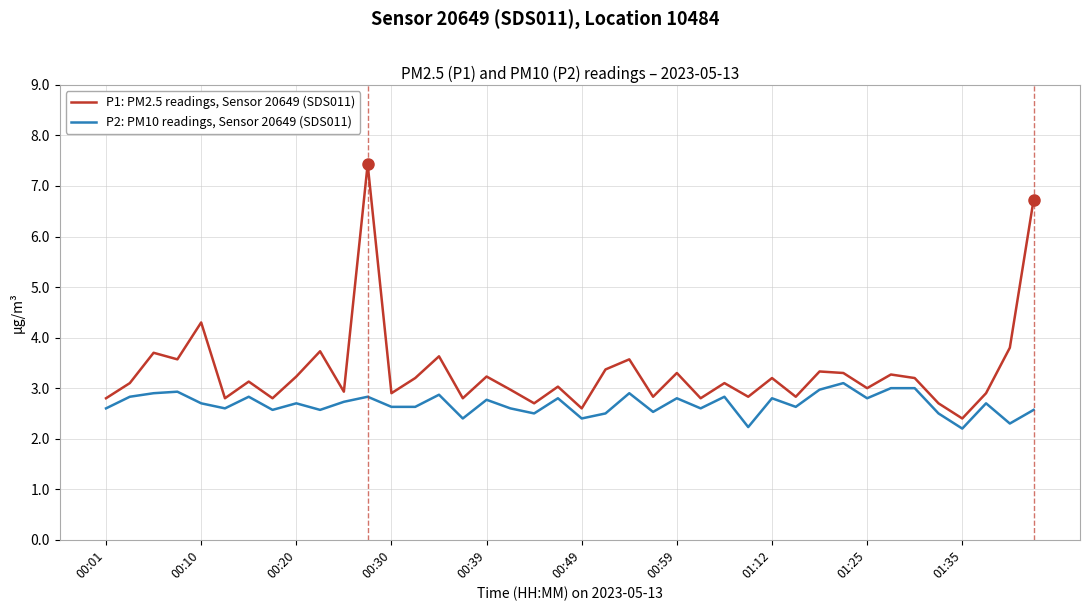

Which series has the largest total across all categories?

P1: PM2.5 readings, Sensor 20649 (SDS011)